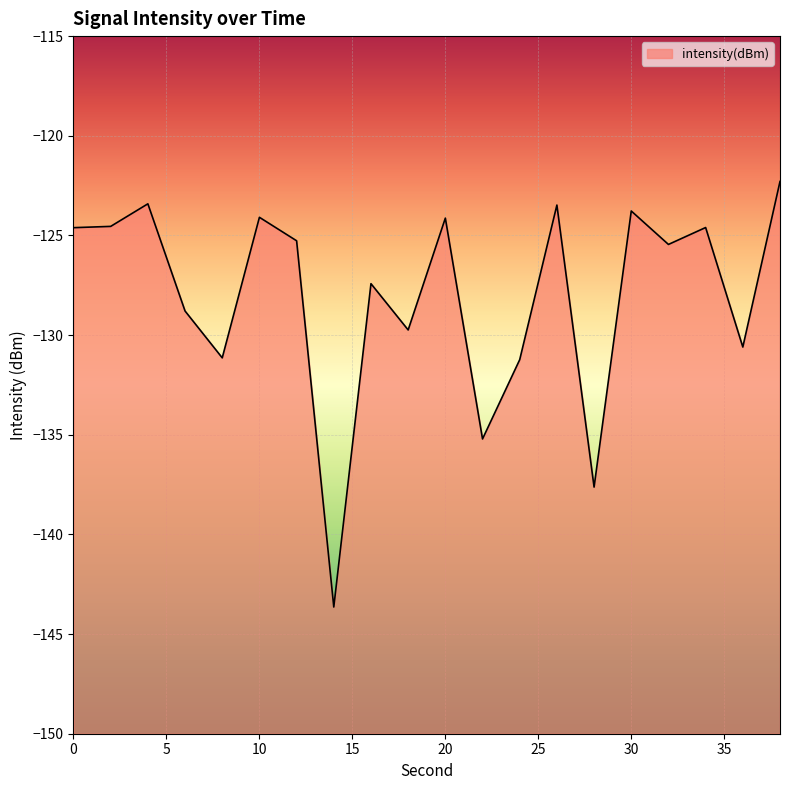

List the labels in order of value, smallest first.

14, 28, 22, 24, 8, 36, 18, 6, 16, 32, 12, 0, 34, 2, 20, 10, 30, 26, 4, 38